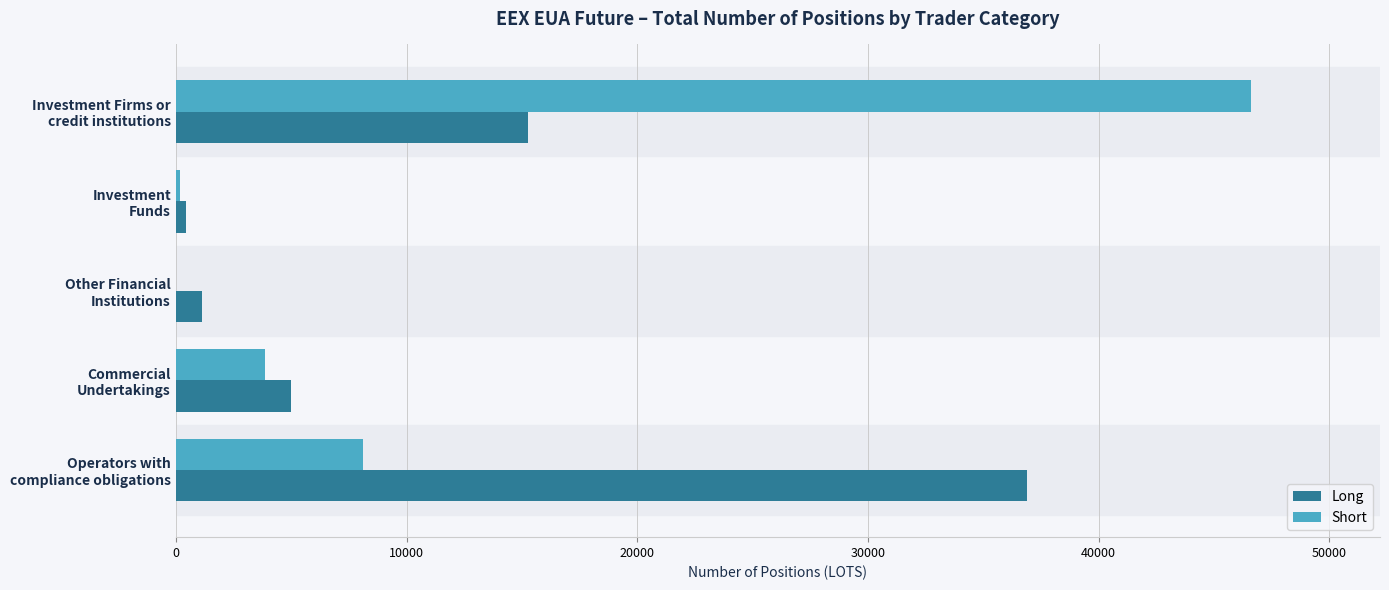

What is the sum of all Short values?

58742.0